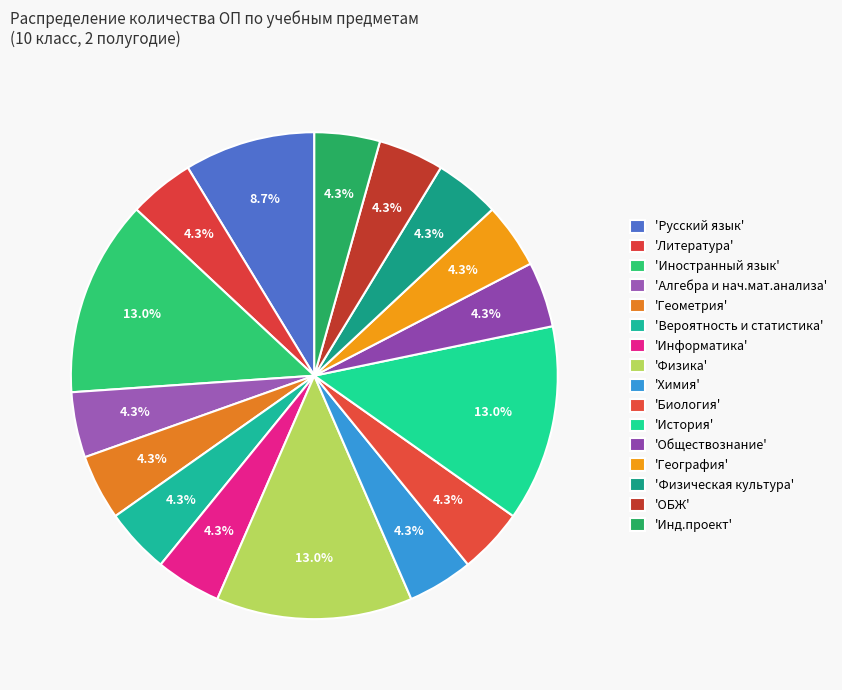

Which category has the biggest portion of the pie?

Иностранный язык